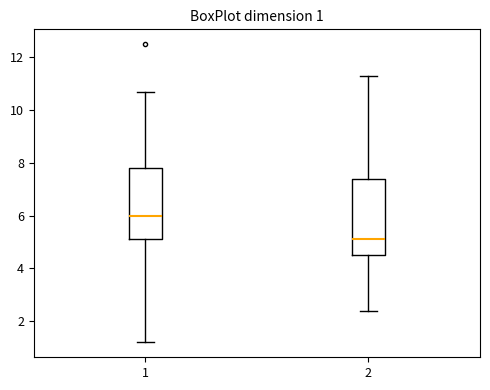

Which box has the lowest median line?

2